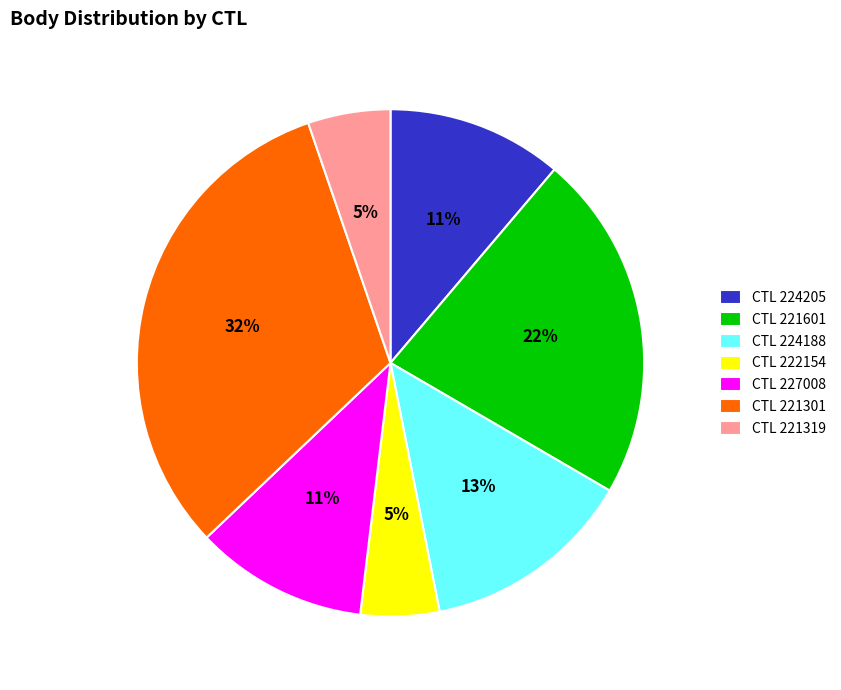

What percentage is the CTL 222154 slice, to the nearest percent?

5%